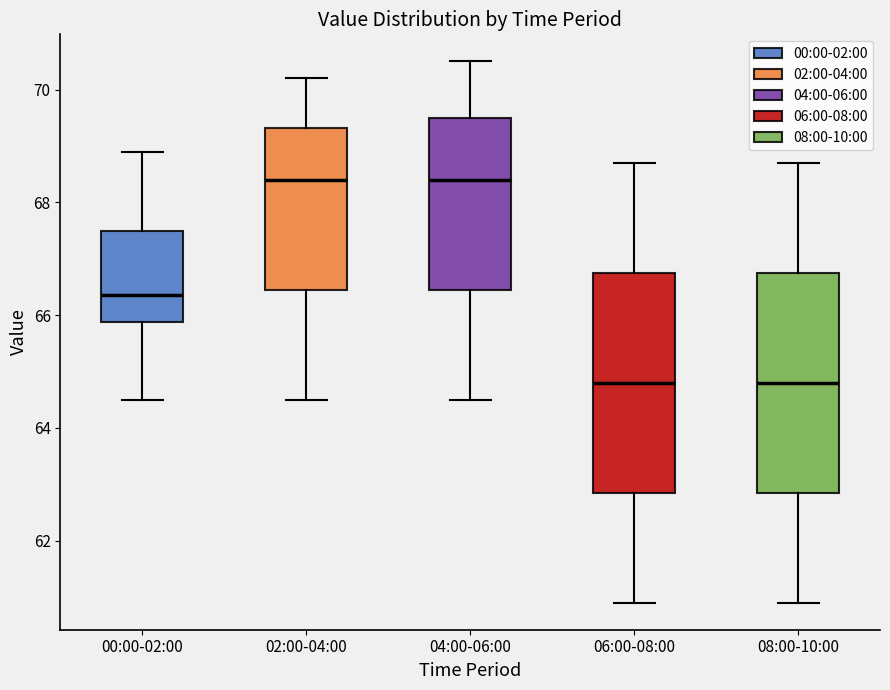

Reading left to right, read every box against the y-axis: the position of its median line, the range the box covers, and the ends of its whiskers. The values are not printed on the chart, so give them approximately, as read against the axis.

00:00-02:00: median 66.4, box 65.8 to 67.6, whiskers 64.6 to 69.0
02:00-04:00: median 68.4, box 66.4 to 69.4, whiskers 64.6 to 70.2
04:00-06:00: median 68.4, box 66.4 to 69.6, whiskers 64.6 to 70.6
06:00-08:00: median 64.8, box 62.8 to 66.8, whiskers 61.0 to 68.8
08:00-10:00: median 64.8, box 62.8 to 66.8, whiskers 61.0 to 68.8